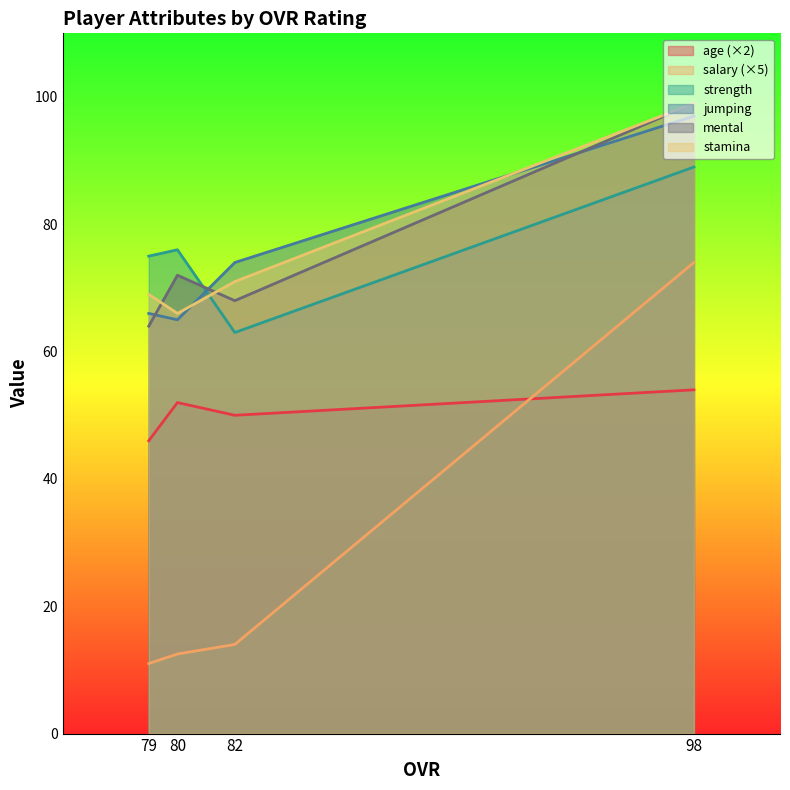

True or false: jumping and mental cross at least once.

True